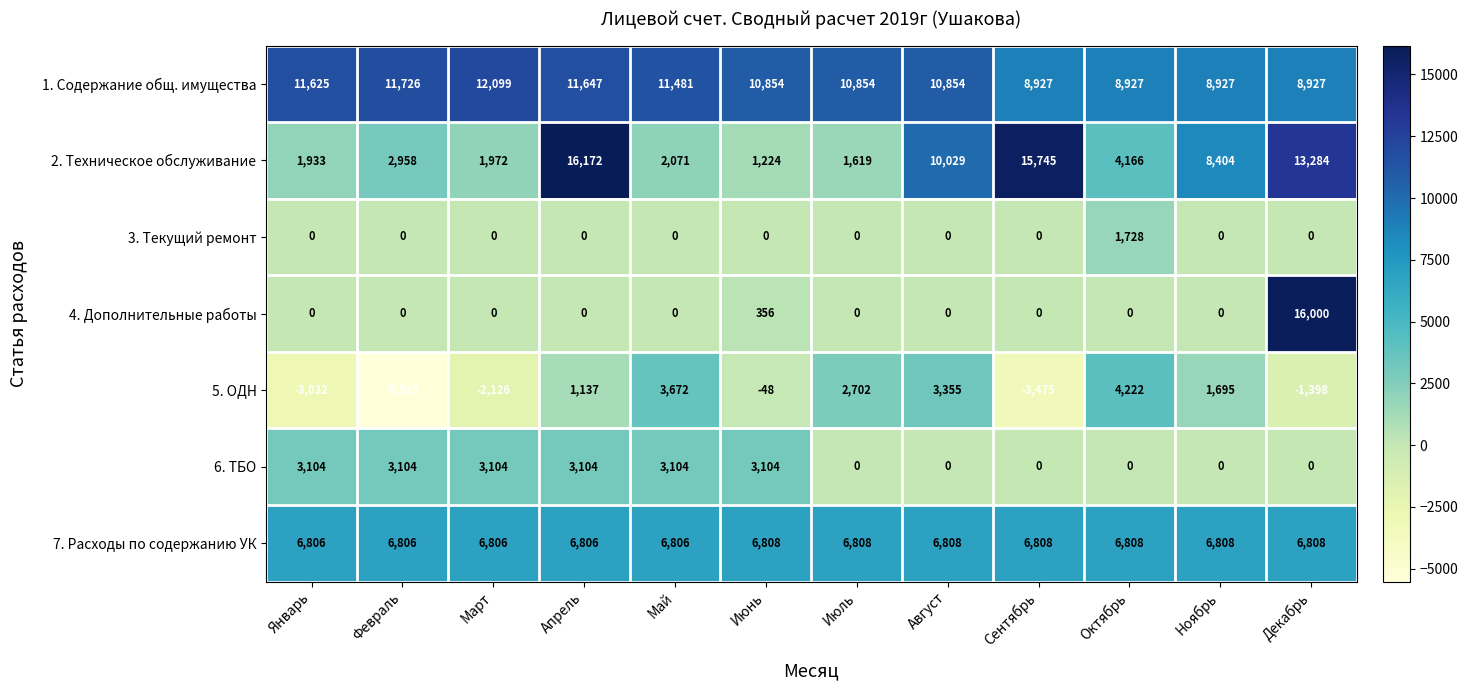

What is the minimum value for 2. Техническое обслуживание?

1224